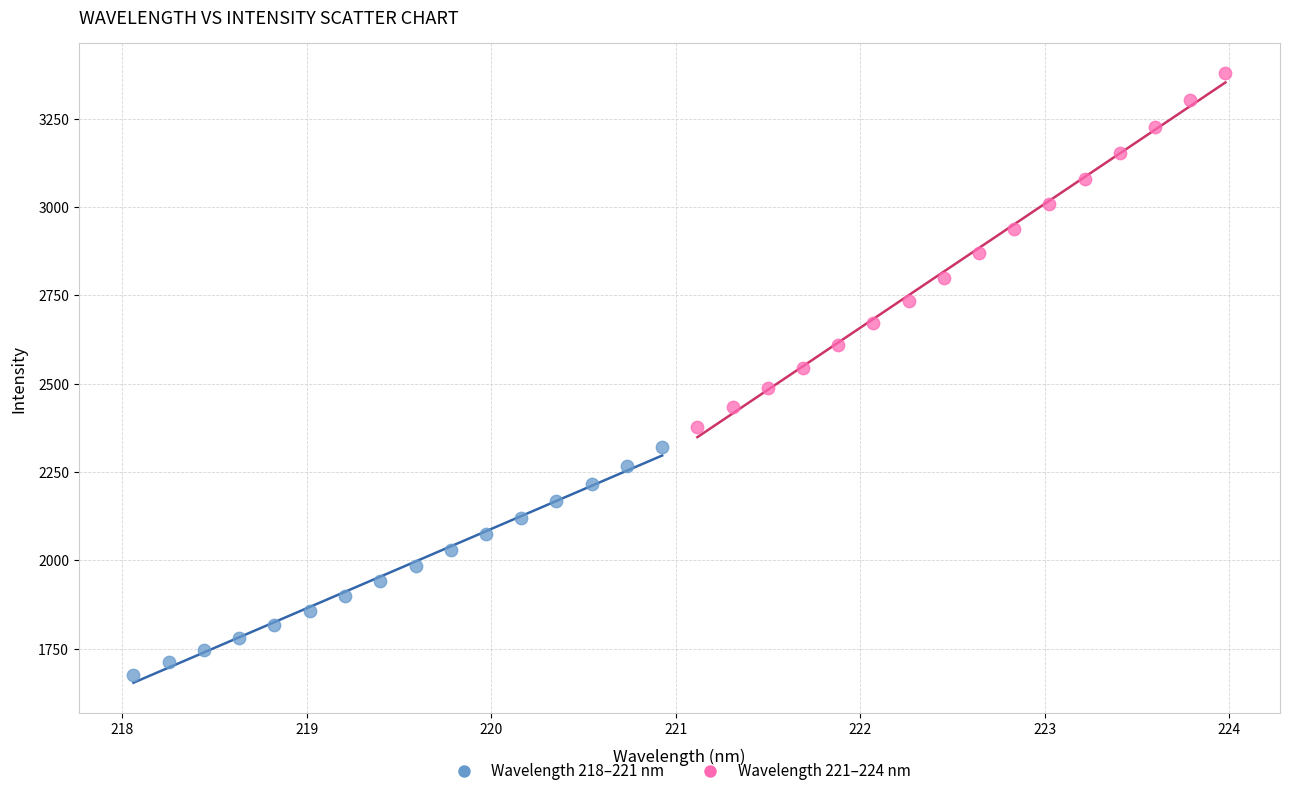

What are all the series names shown in the legend?

Wavelength 218–221 nm, Wavelength 221–224 nm